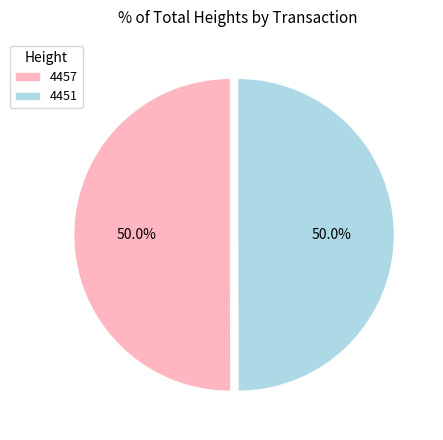

Is it true that 4457 is 59% of the pie?

False